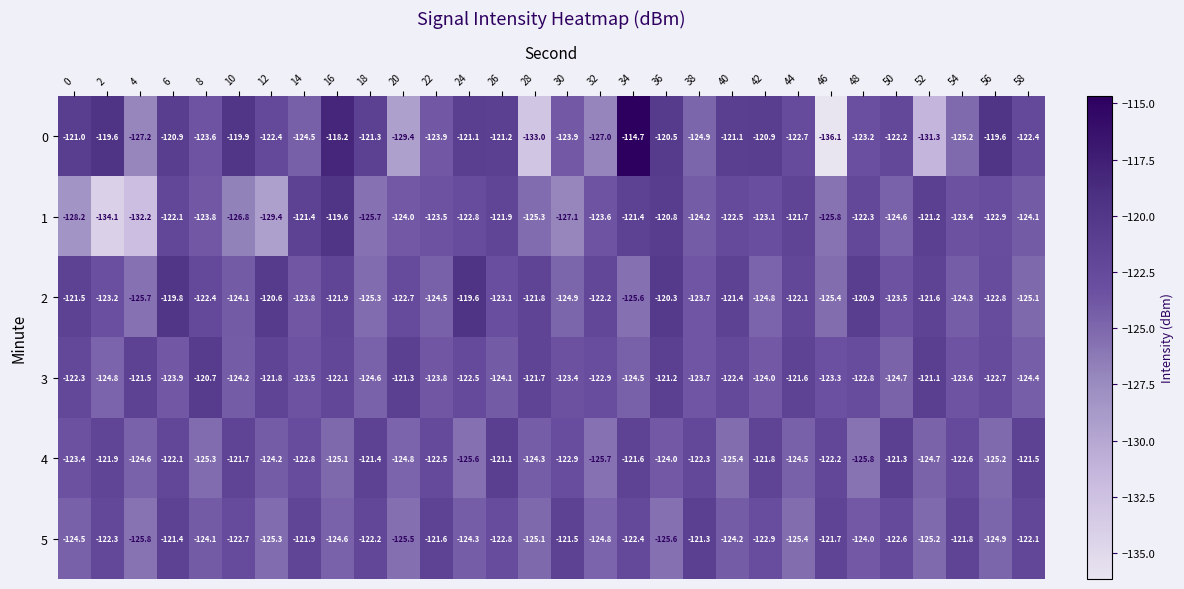

The 4 series shows -48.7 at 26. True or false?

False